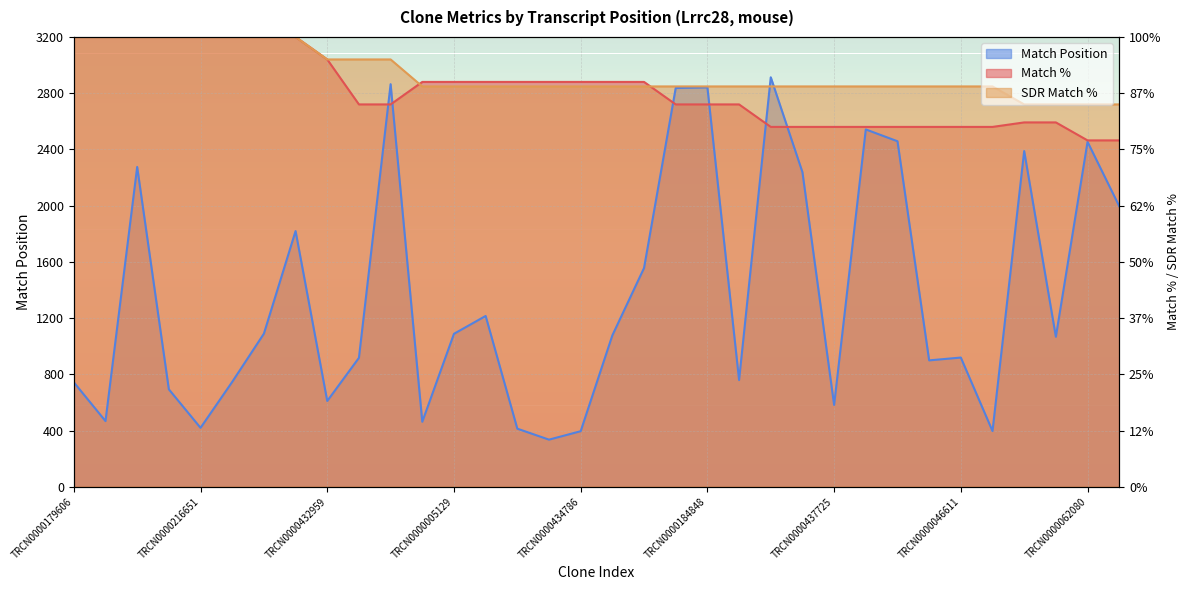

The SDR Match % series shows 2848 at TRCN0000248029. True or false?

True